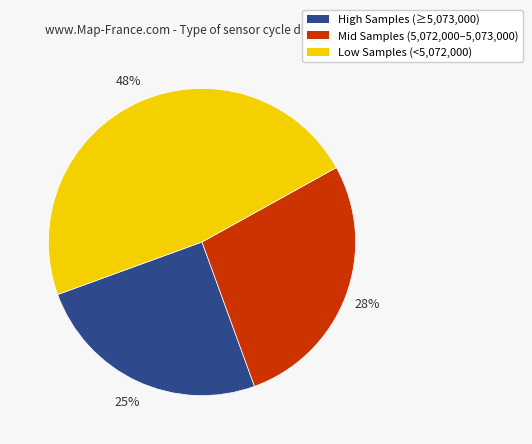

Does High Samples (≥5,073,000) represent more than half of the total?

No